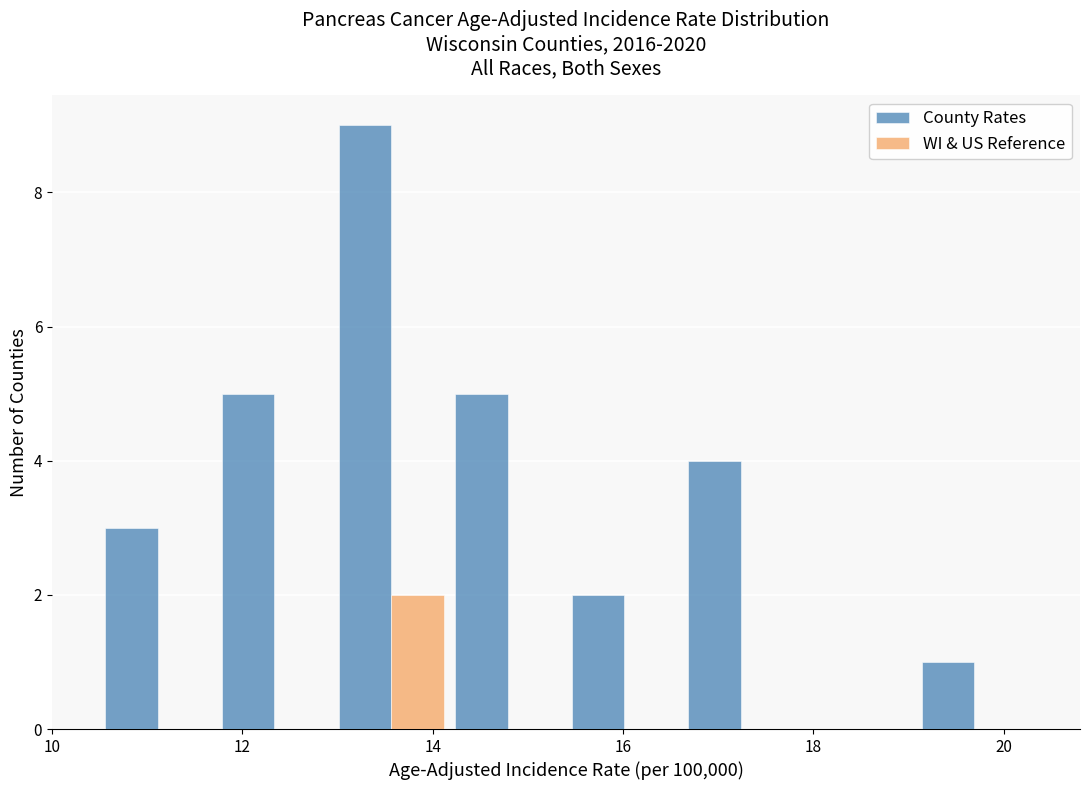

What is the height of the WI & US Reference bar covering 13.0 to 14.2 on the x-axis? Neither the bar edges nor the heights are printed on the chart, so give them approximately, as read against the axes.

2